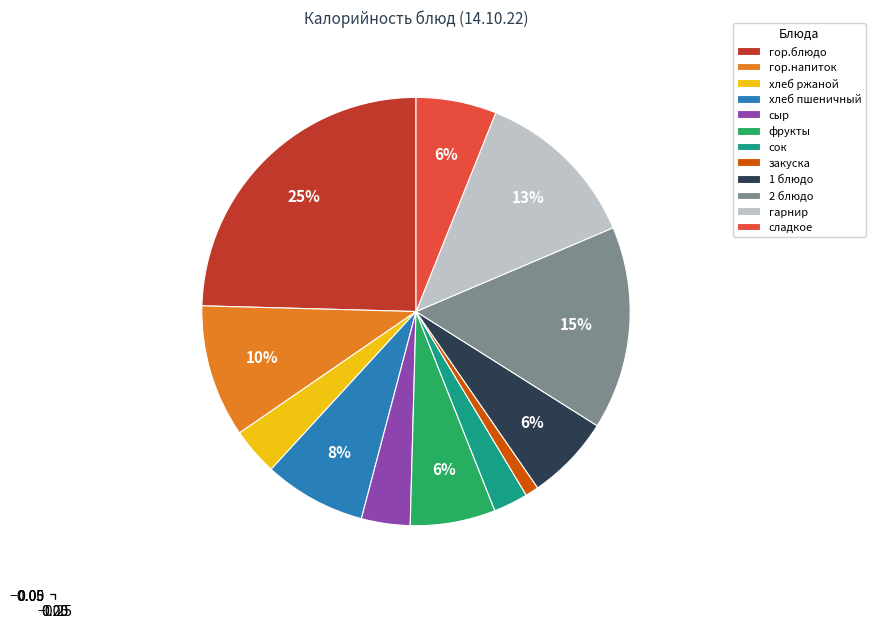

Between сладкое and гор.напиток, which is larger?

гор.напиток